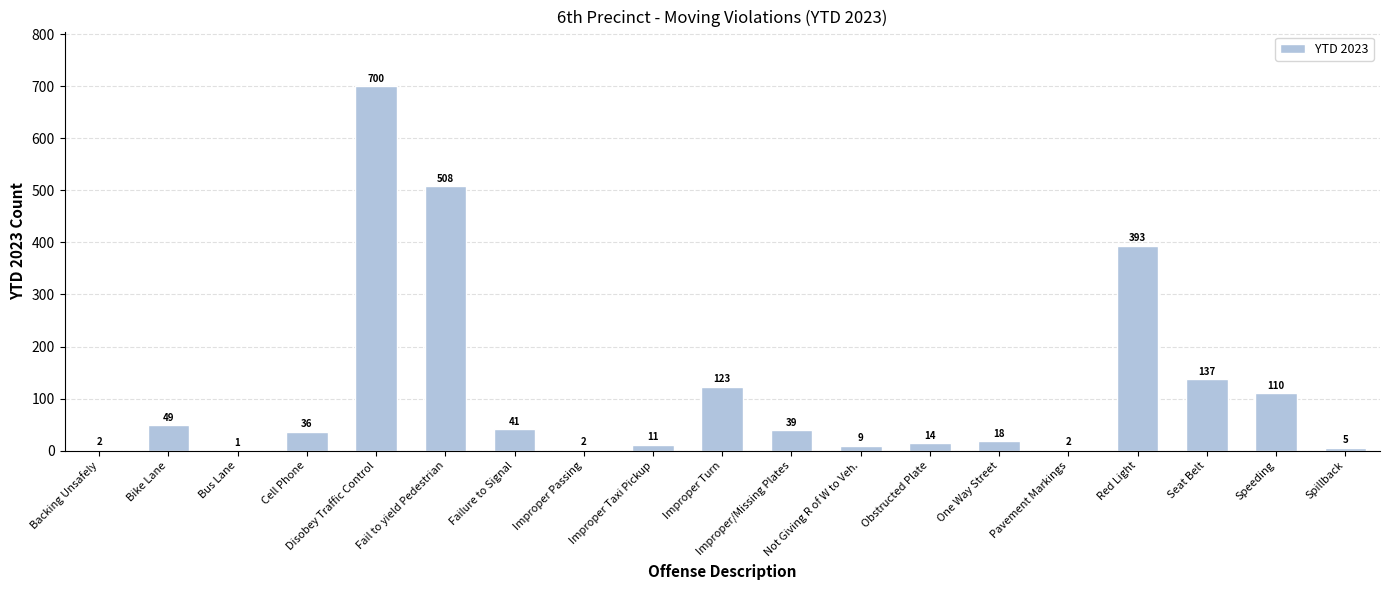

What is the maximum value shown in the chart?

700